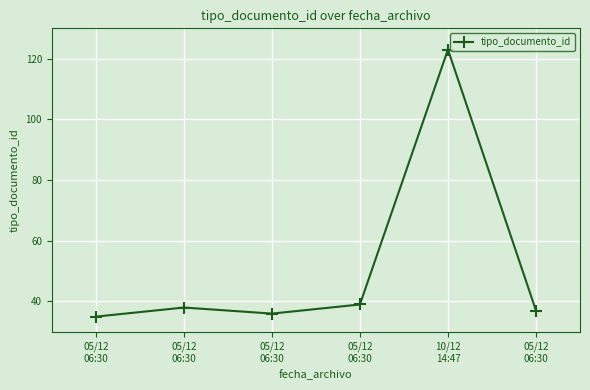

Does the chart have visible grid lines?

Yes